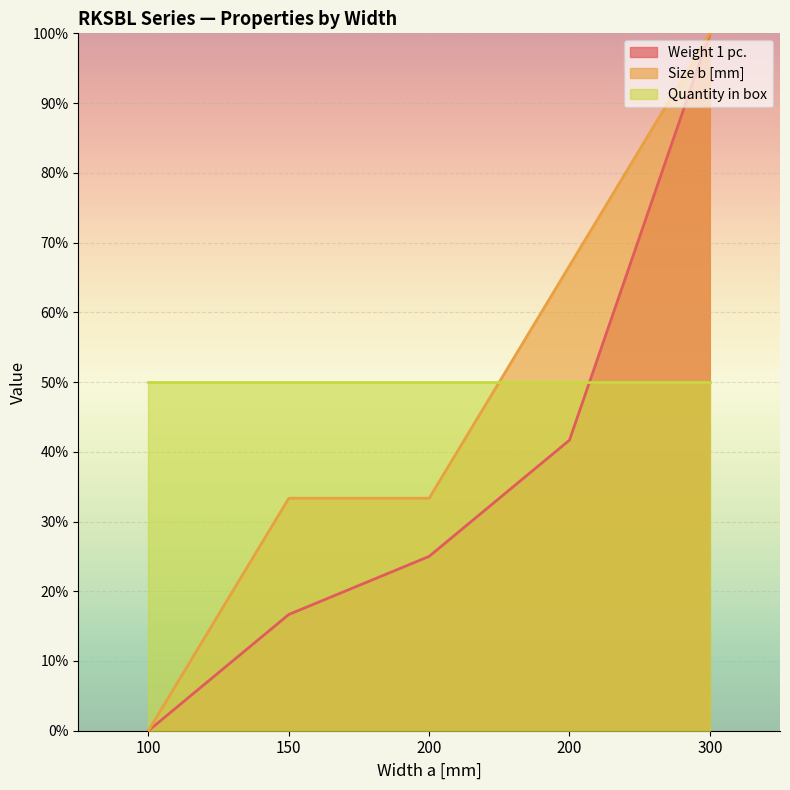

Is it true that Size b [mm] equals 100.0 at 300?

True